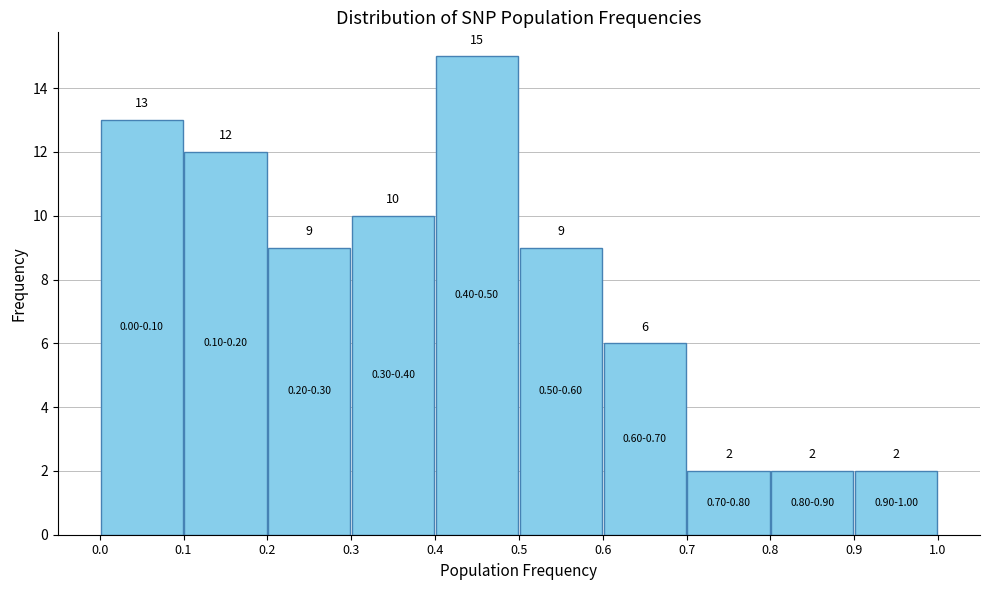

How tall is the bar that spans 0.1 to 0.2 on the x-axis?

12